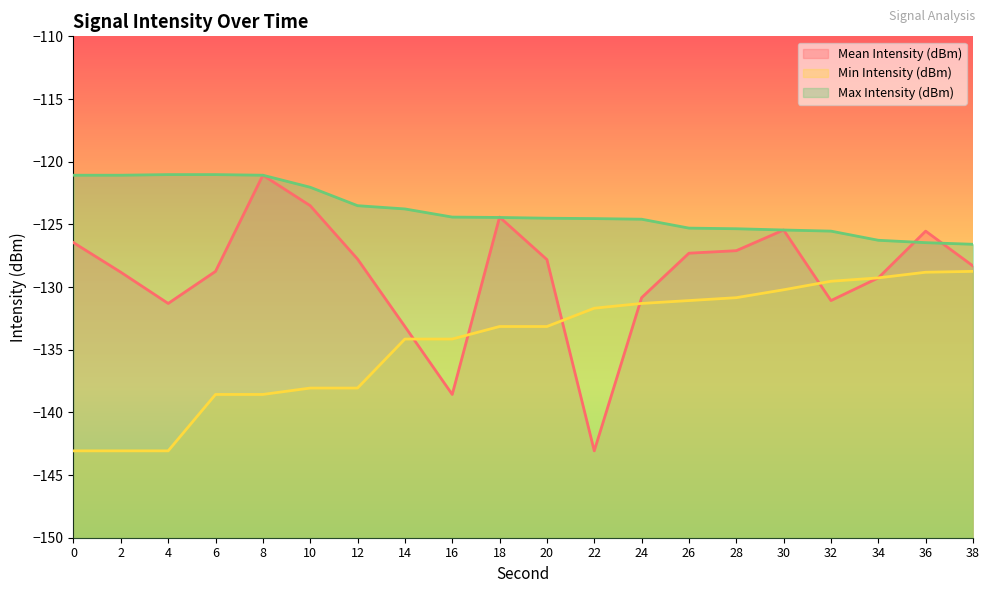

In Mean Intensity (dBm), how many points are lower than both neighbors (excluding endpoints)?

4